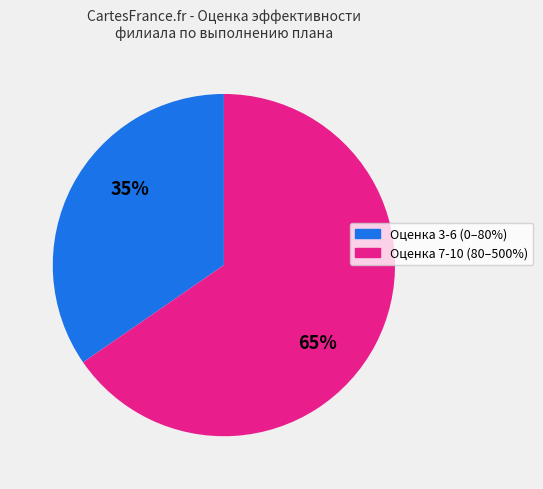

To the nearest percent, what is the average slice percentage?

50%